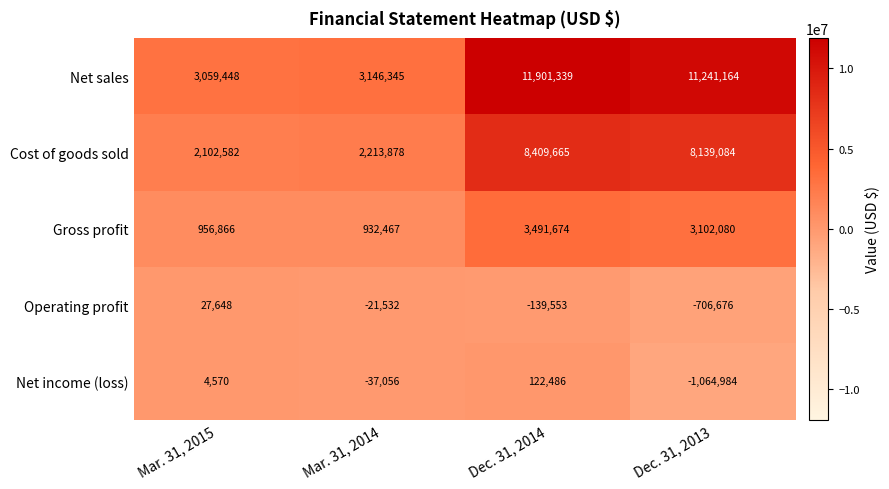

Which label corresponds to the smallest value in the chart?

Dec. 31, 2013